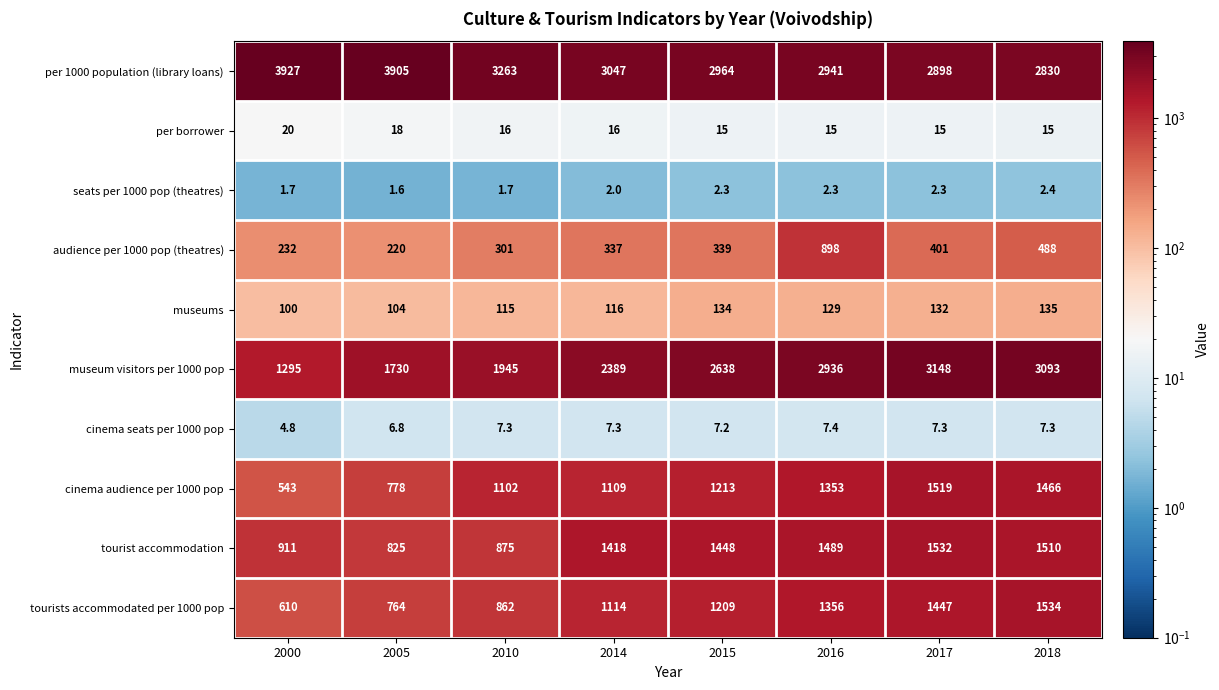

Which category has the lowest value across all series?

2005